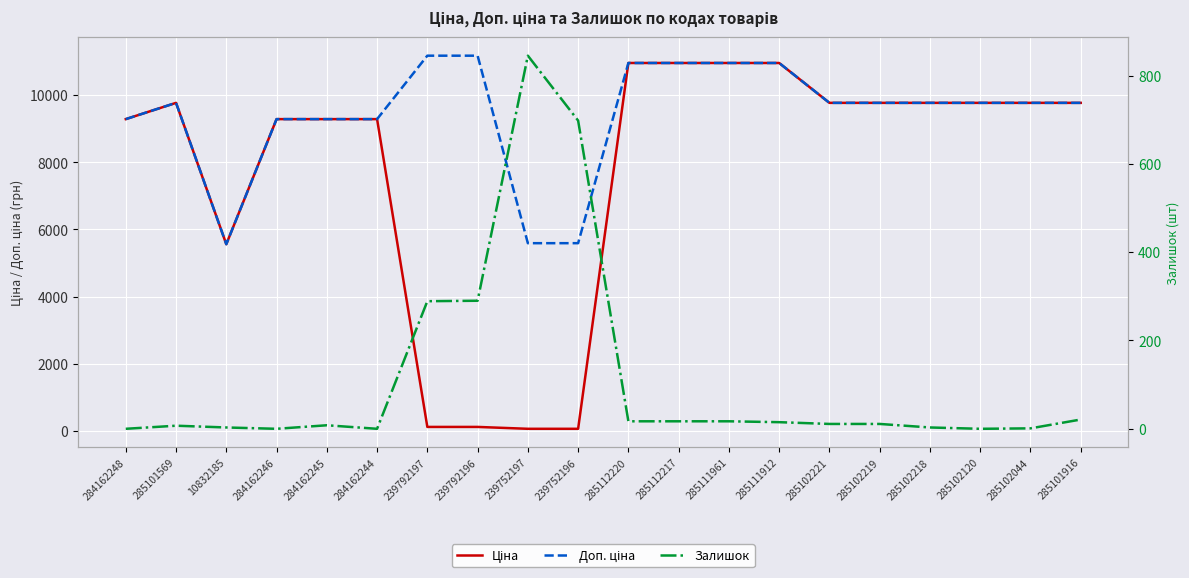

What is the maximum value shown in the chart?

11182.0